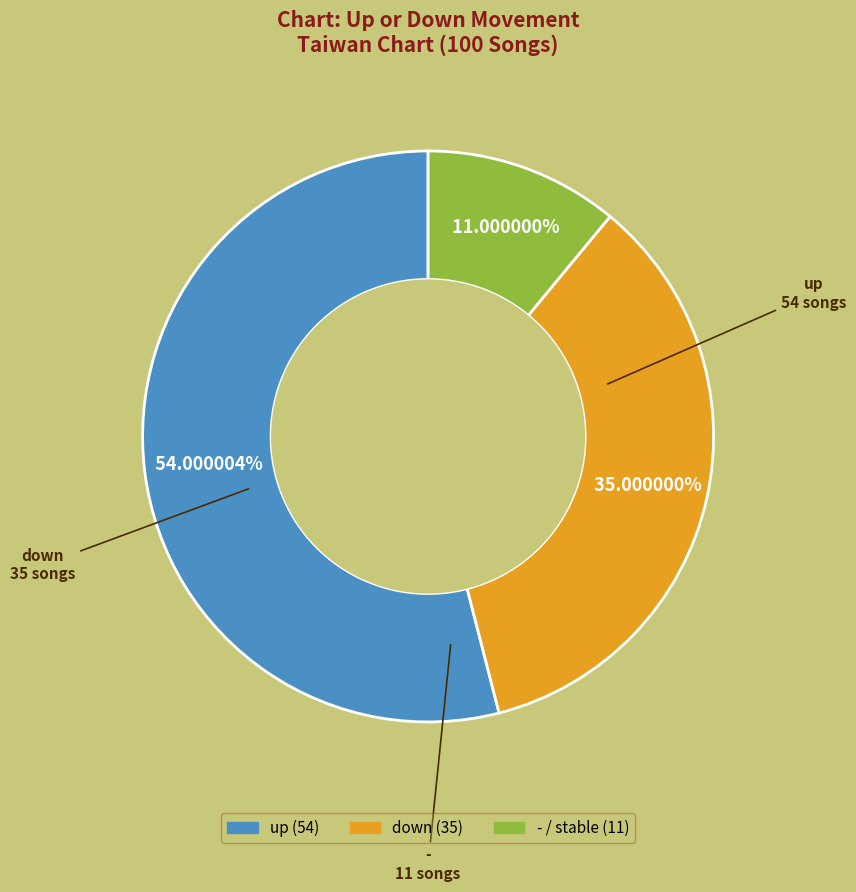

The down slice represents 44% of the pie. True or false?

False